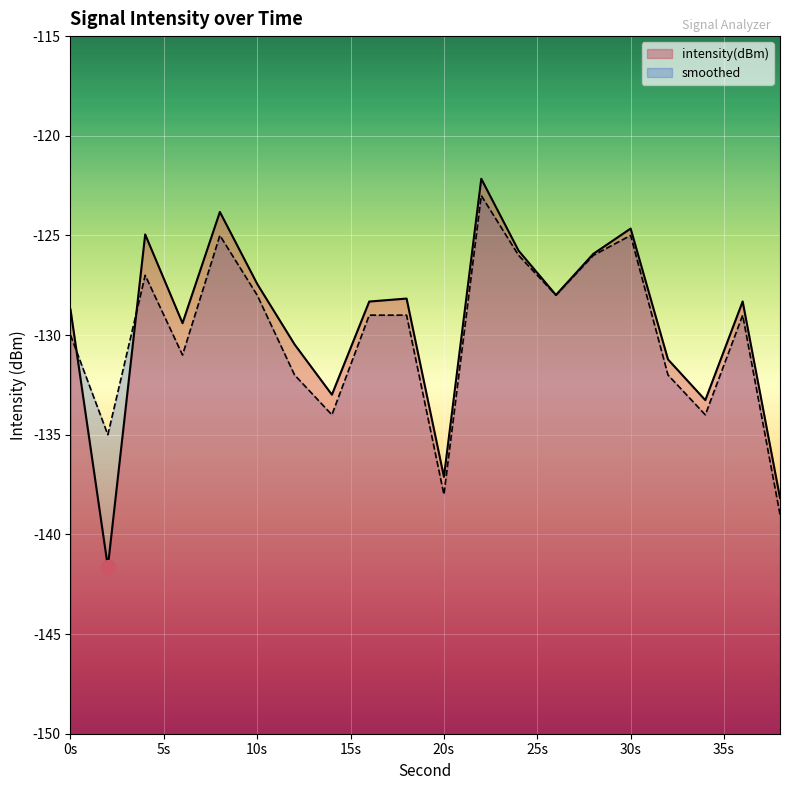

The value of smoothed at 30s is -178.6. True or false?

False